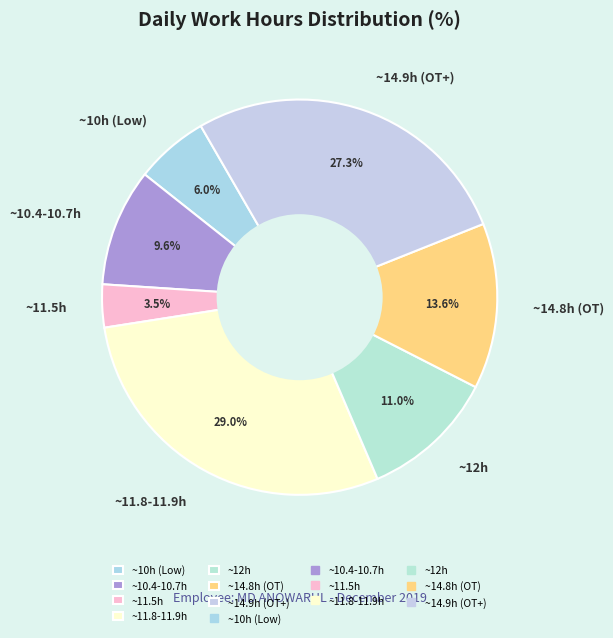

How many segments does this pie chart have?

7